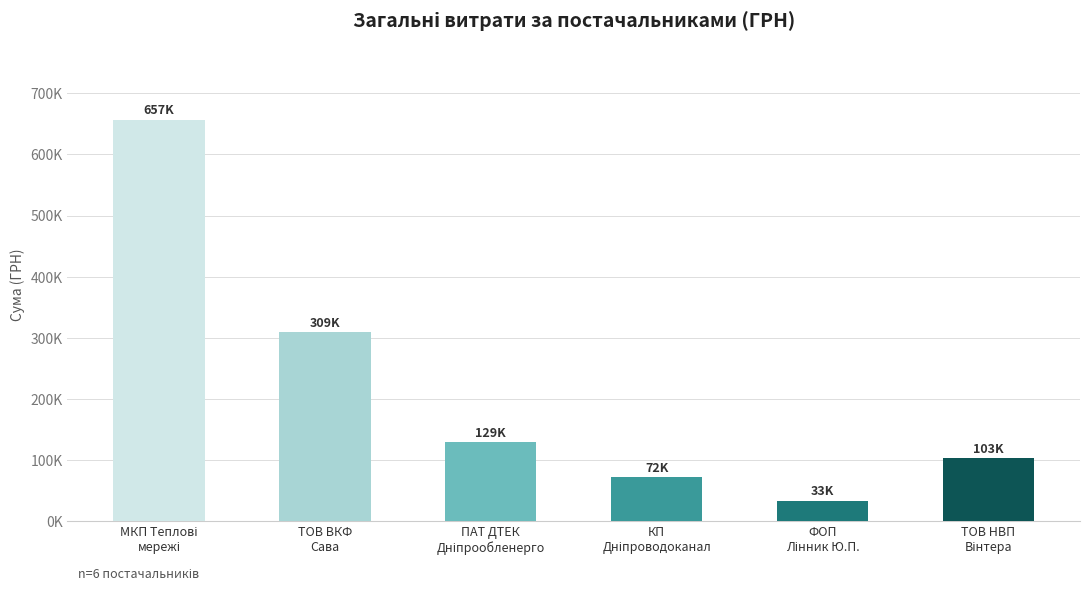

Reading right to left, what are all the values shown in this chart?

102793.9	33300.0	71846.6	129001.3	309055.1	656817.1